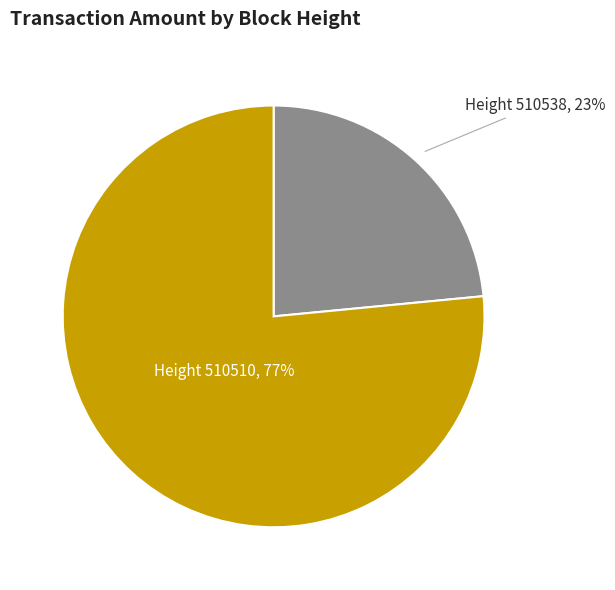

Is there a majority slice in this chart?

Yes